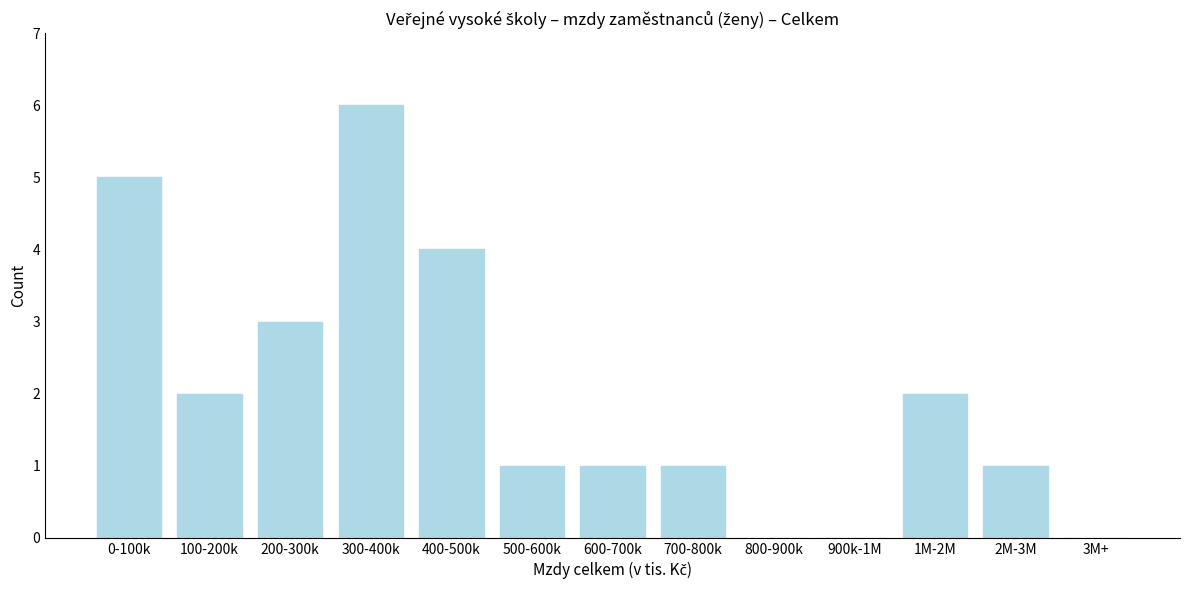

Reading left to right, transcribe all the data shown in this chart.

0-100k=5	100-200k=2	200-300k=3	300-400k=6	400-500k=4	500-600k=1	600-700k=1	700-800k=1	800-900k=0	900k-1M=0	1M-2M=2	2M-3M=1	3M+=0